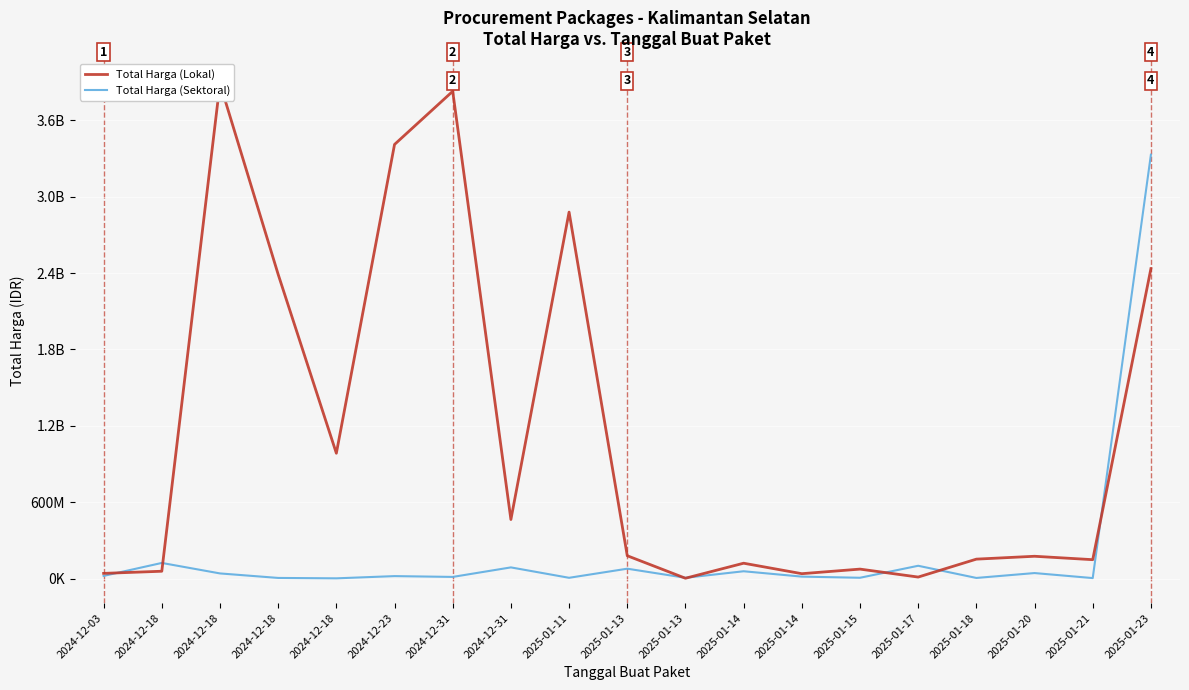

Is this an area chart (filled region under the line)?

No